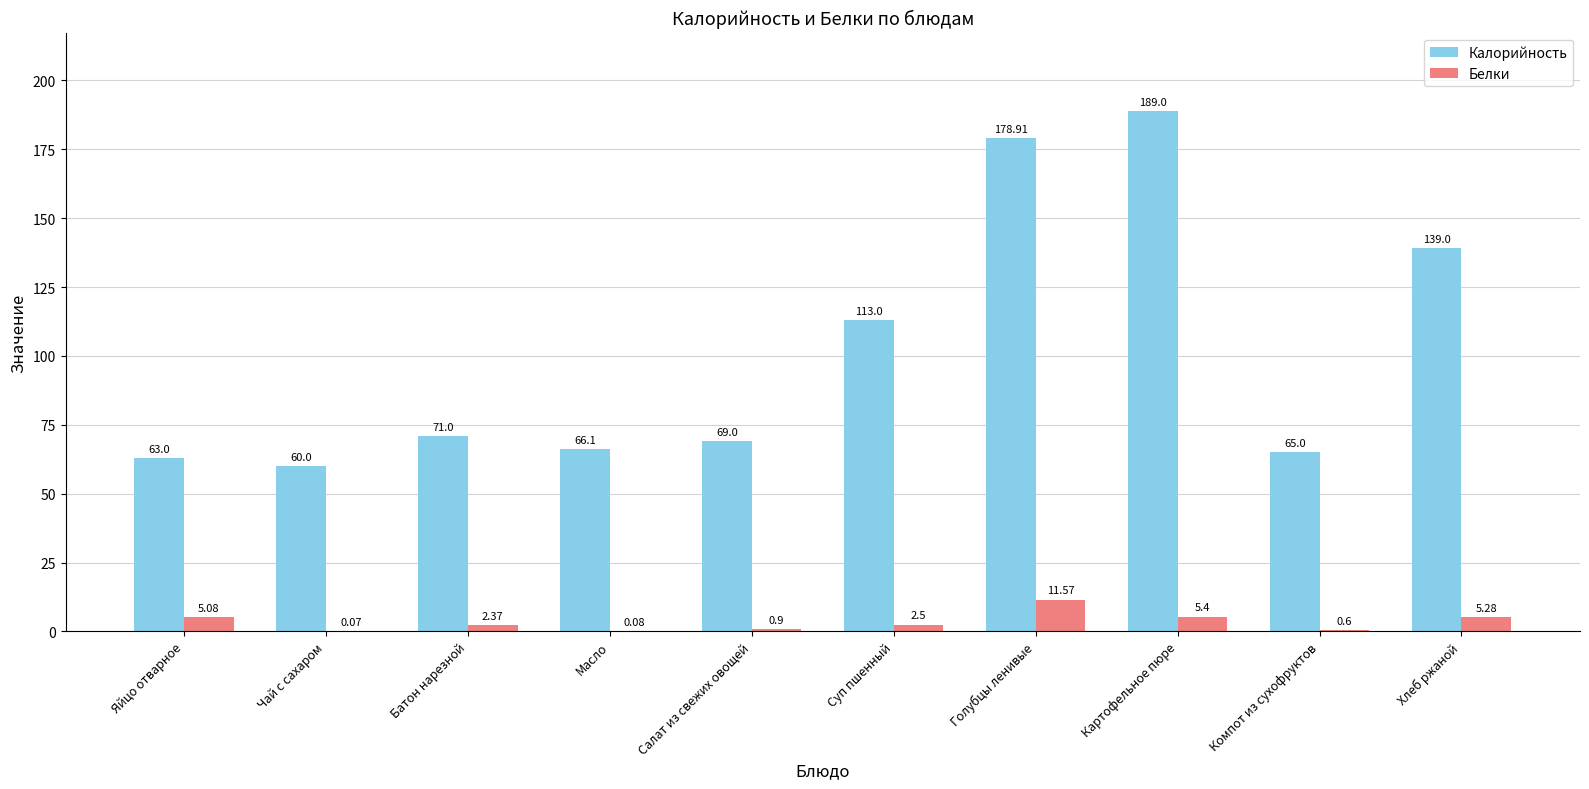

What is the total value across all series at Чай с сахаром?

60.1